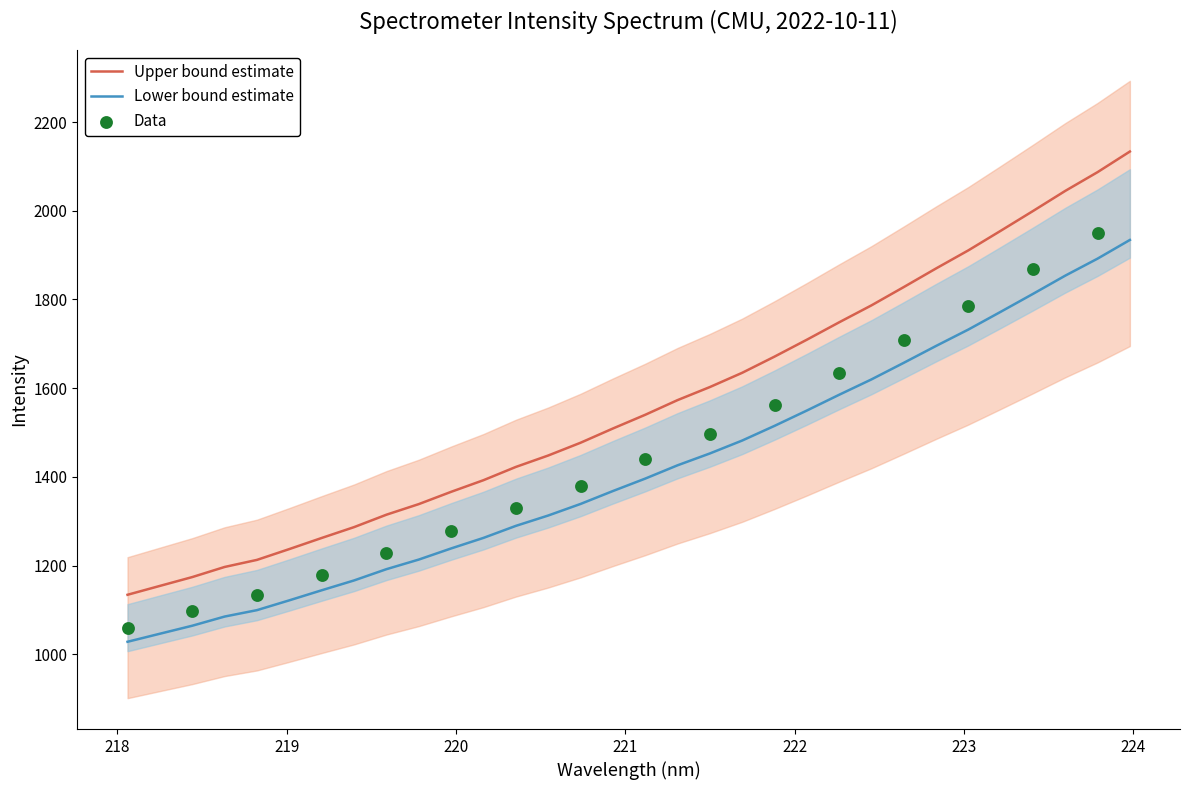

True or false: Upper bound estimate and Lower bound estimate cross at least once.

False